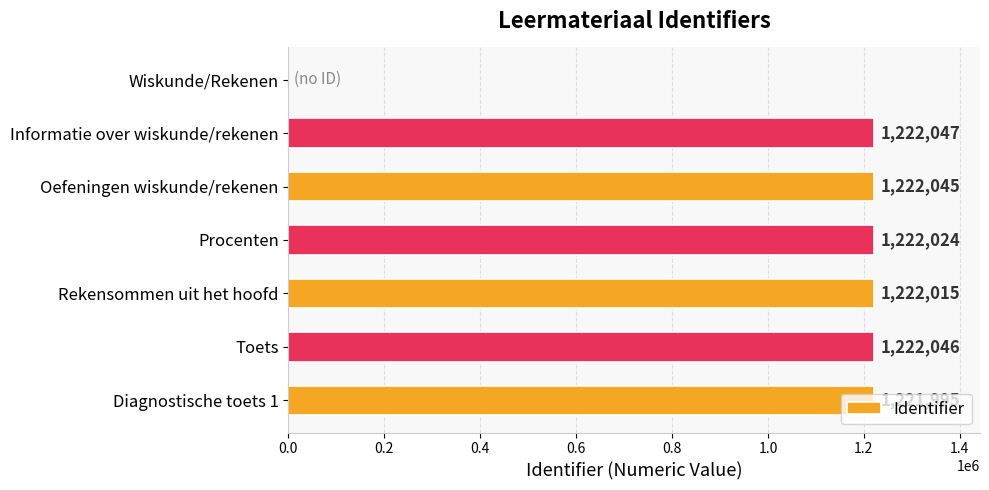

Are the bars horizontal?

Yes